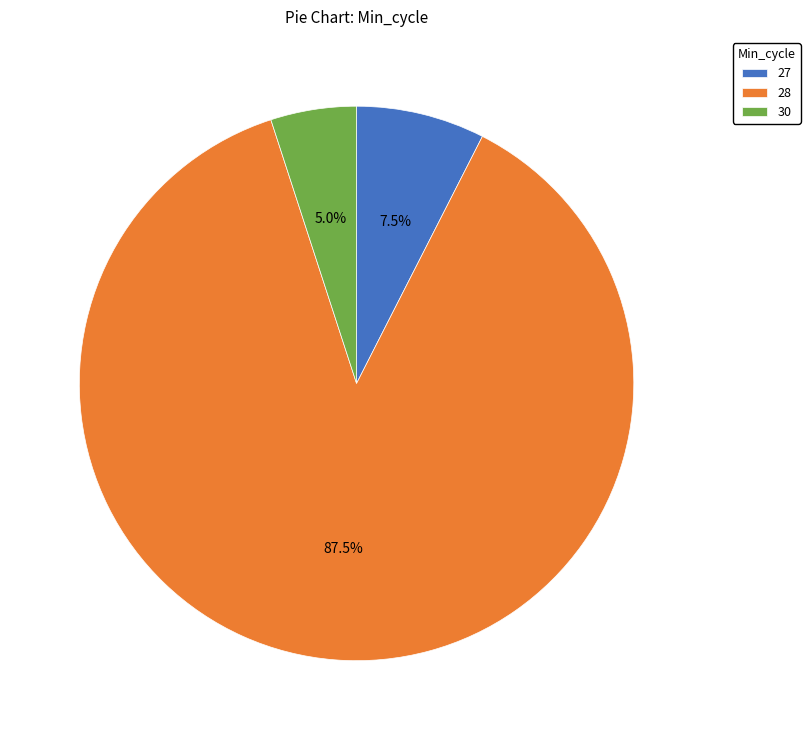

Count the number of slices in the pie.

3